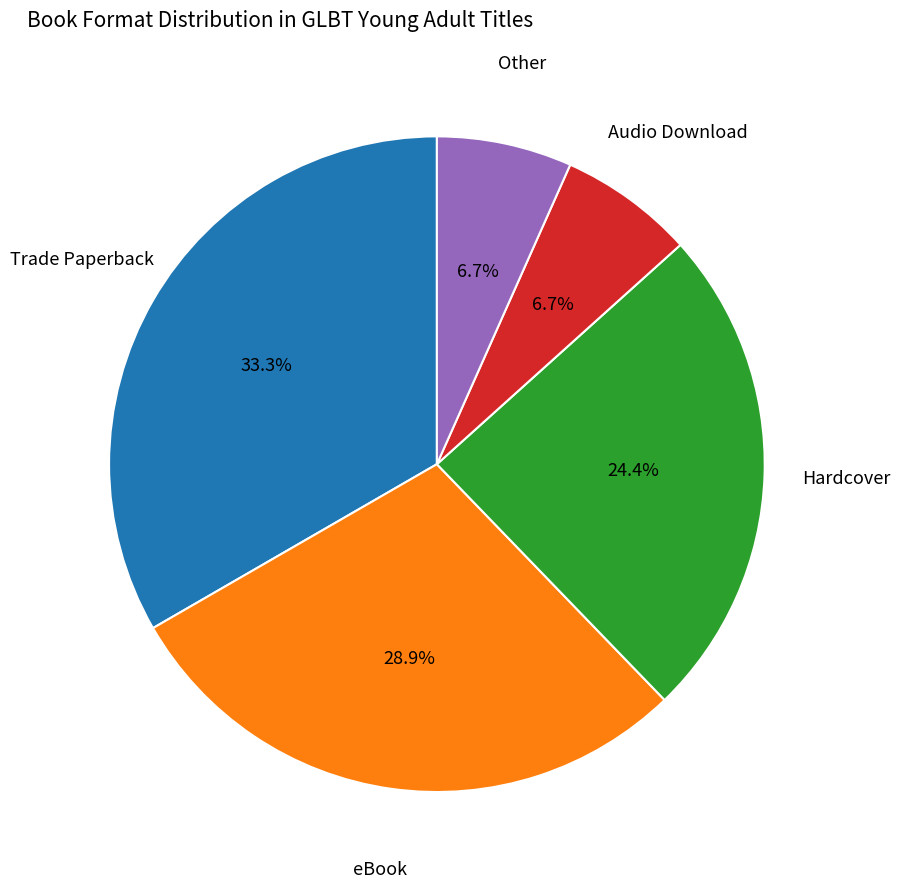

Does any single category account for the majority?

No